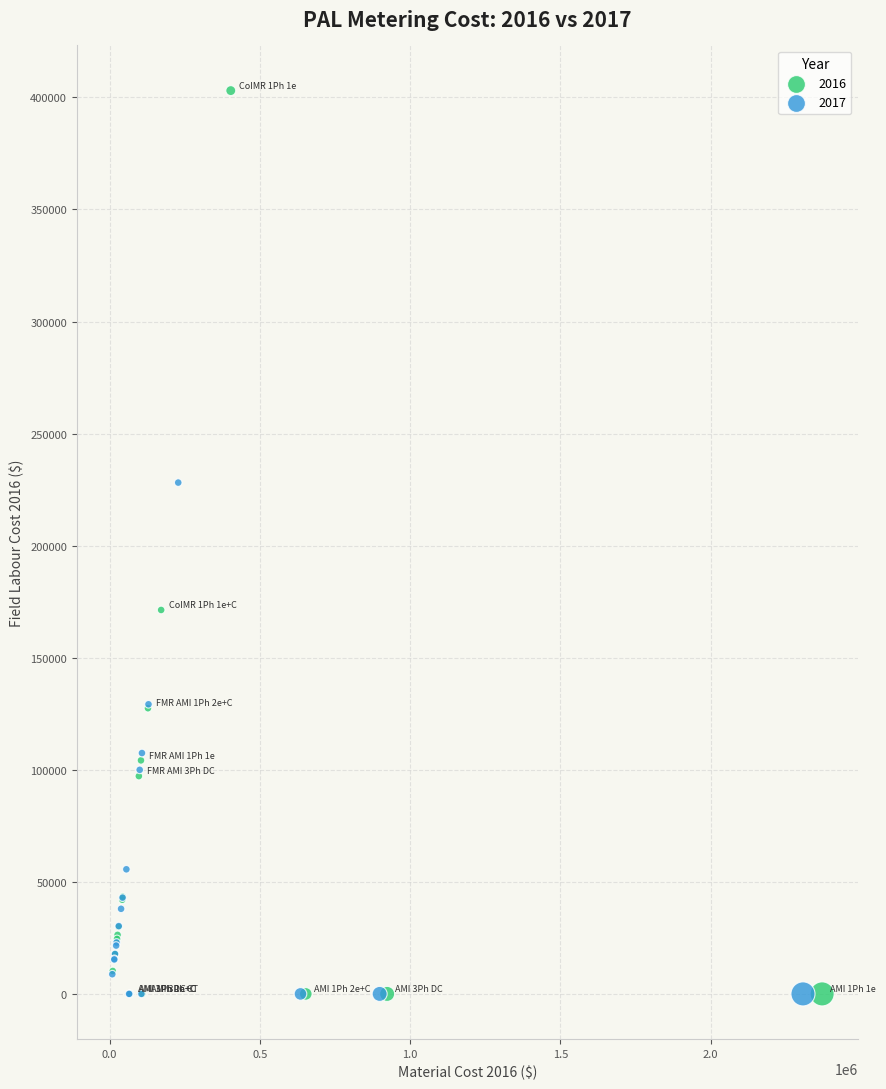

Which series contains the highest Y value?

2016